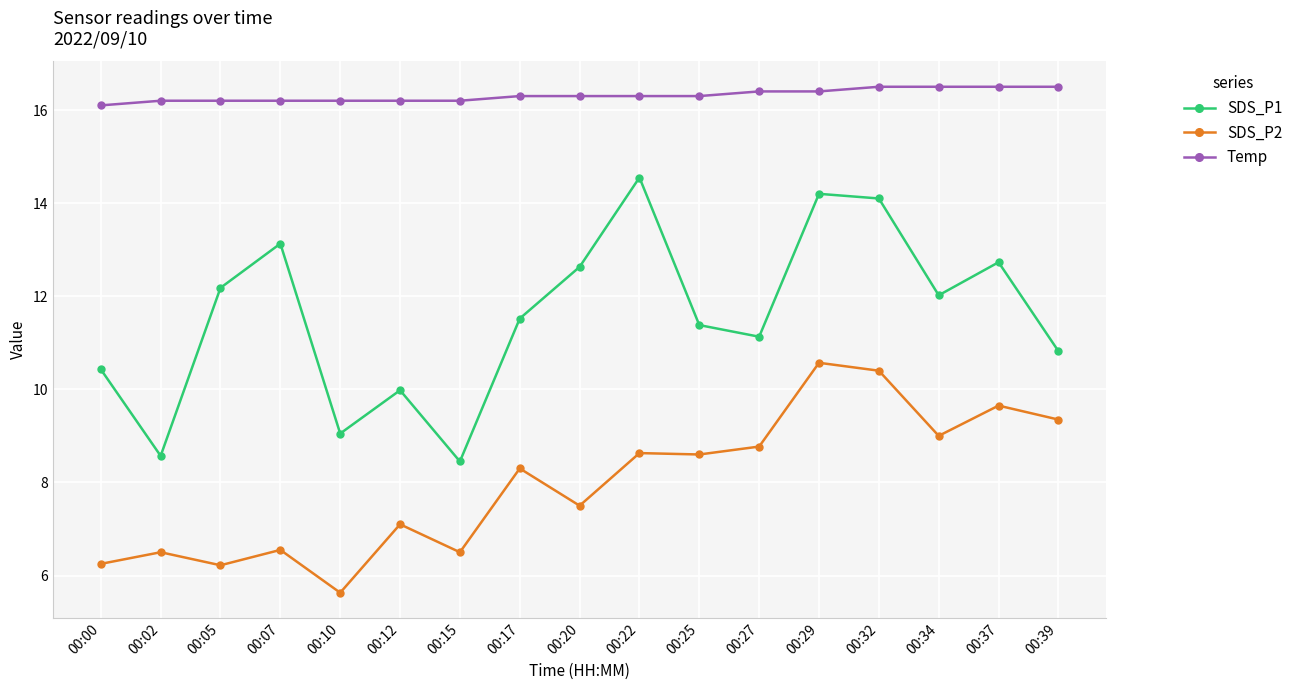

At which label does SDS_P1 first exceed 11?

00:05